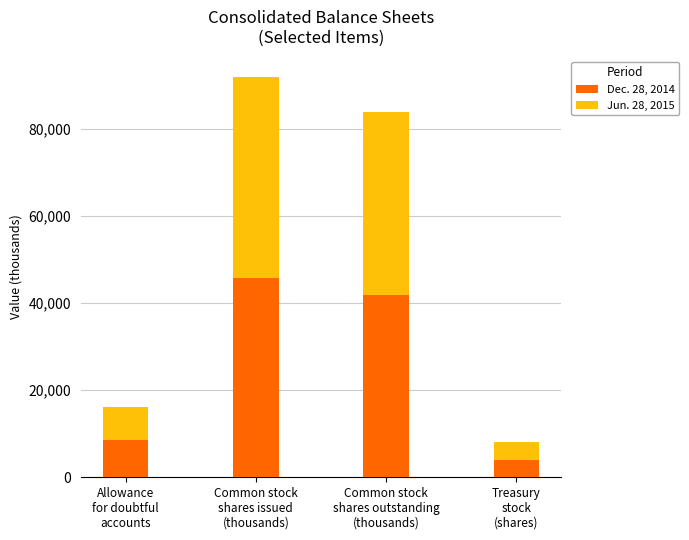

What are all the series names shown in the legend?

Dec. 28, 2014, Jun. 28, 2015